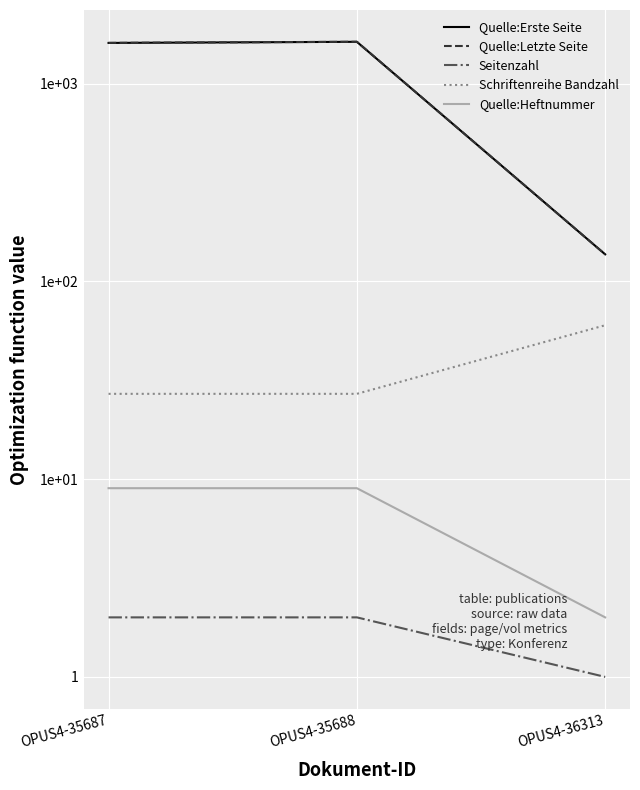

Between OPUS4-35688 and OPUS4-35687, which is larger?

OPUS4-35688